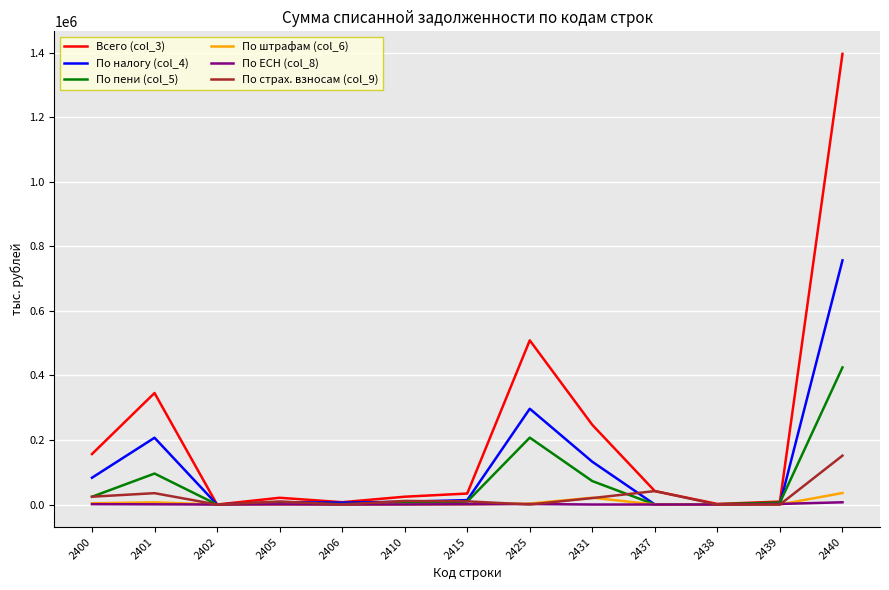

Which series has the widest spread of values?

Всего (col_3)